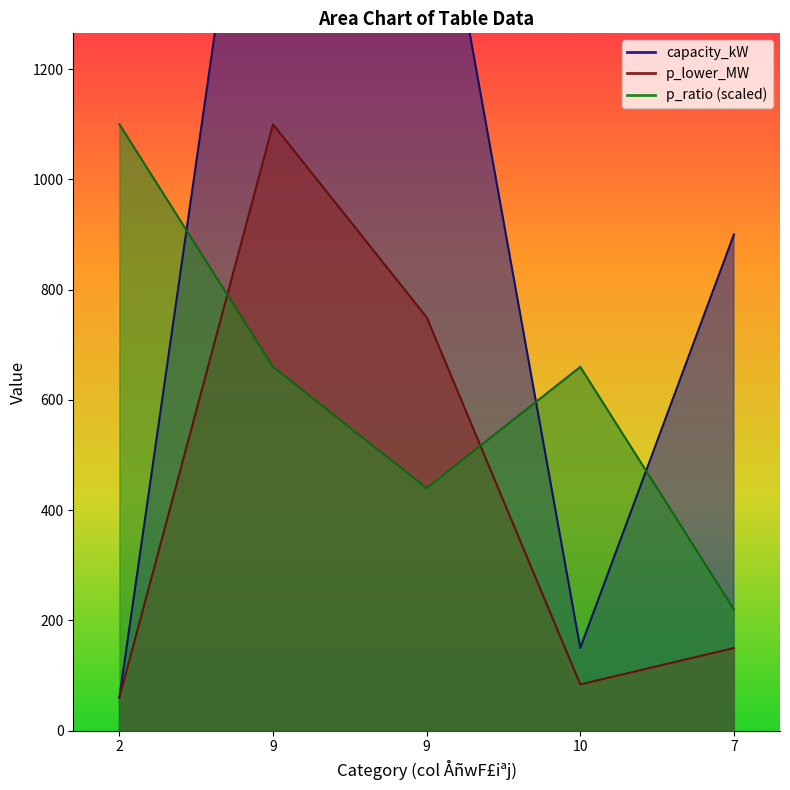

Does the chart have visible grid lines?

No